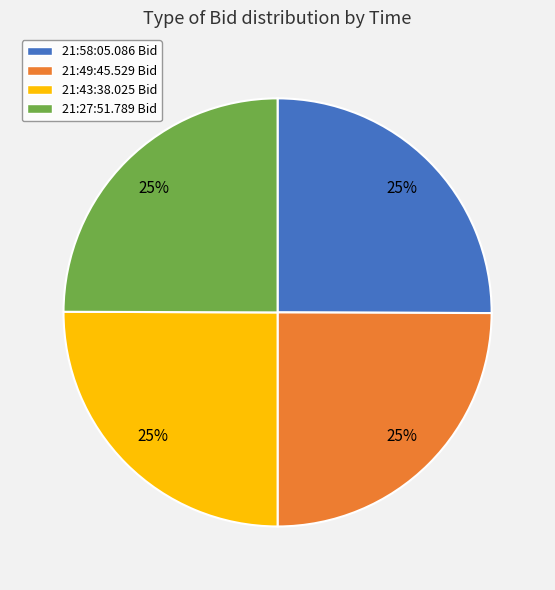

To the nearest percent, what is the average slice percentage?

25%